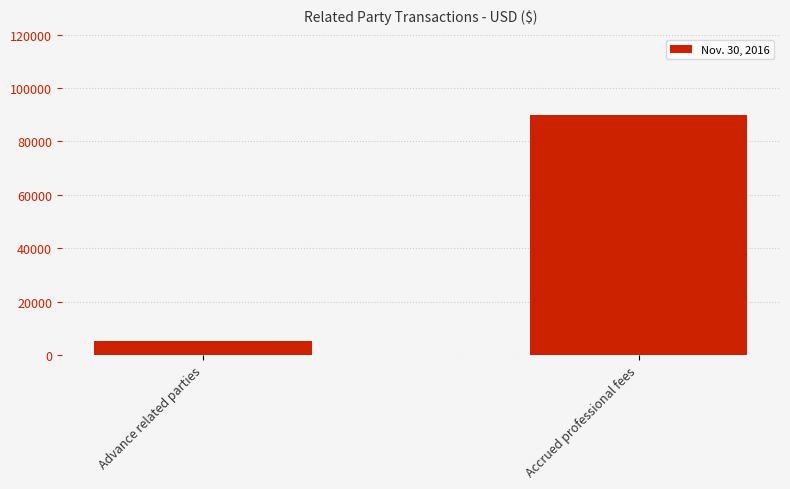

List the labels in order of value, largest first.

Accrued professional fees, Advance related parties